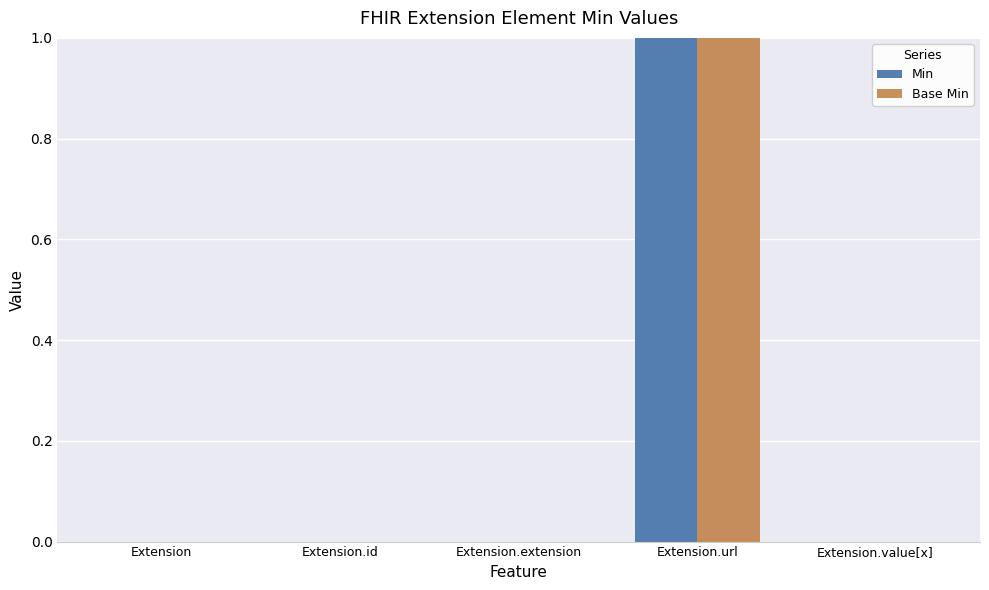

At which category is the sum across all series the highest?

Extension.url